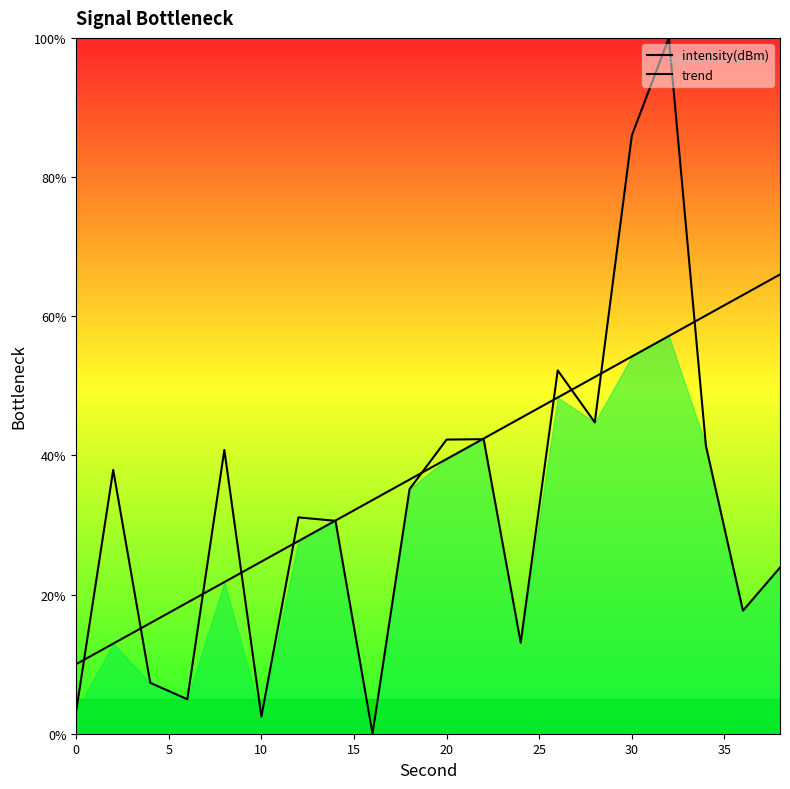

What are all the series names shown in the legend?

intensity(dBm), trend